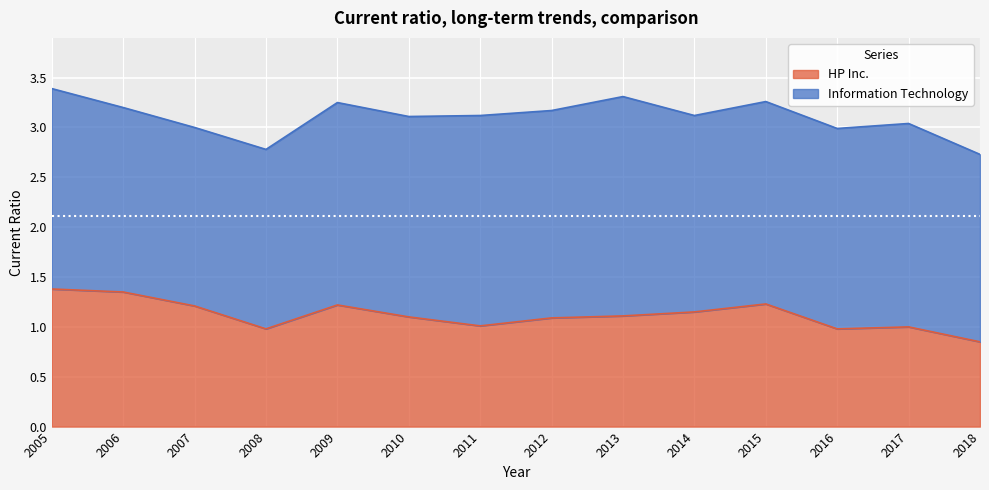

The value of HP Inc. at 2016 is 1.5. True or false?

False